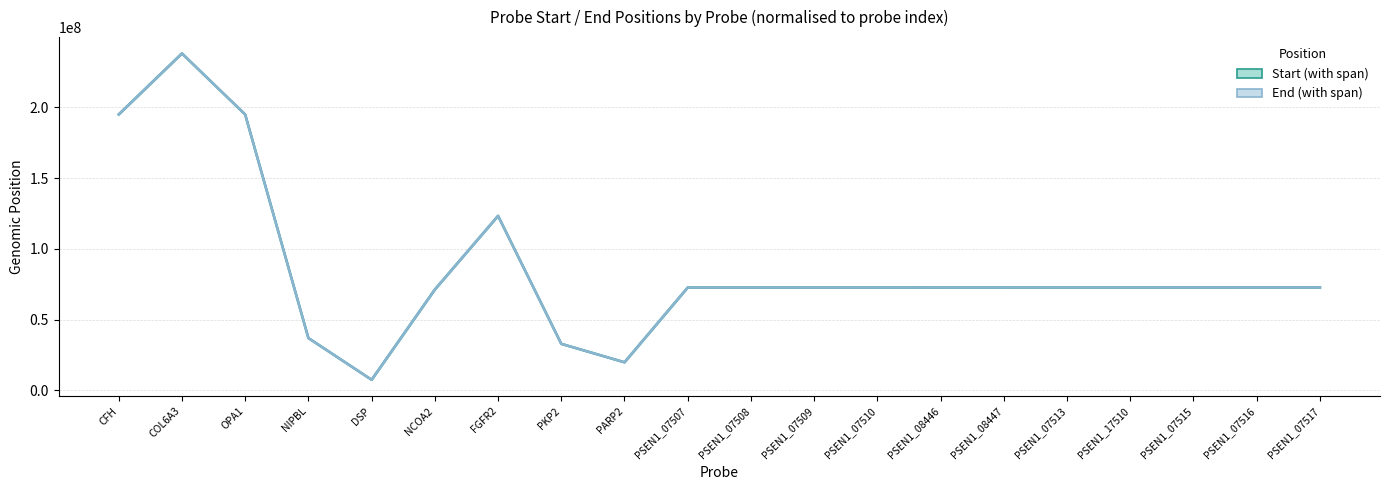

At which category is the sum across all series the highest?

COL6A3